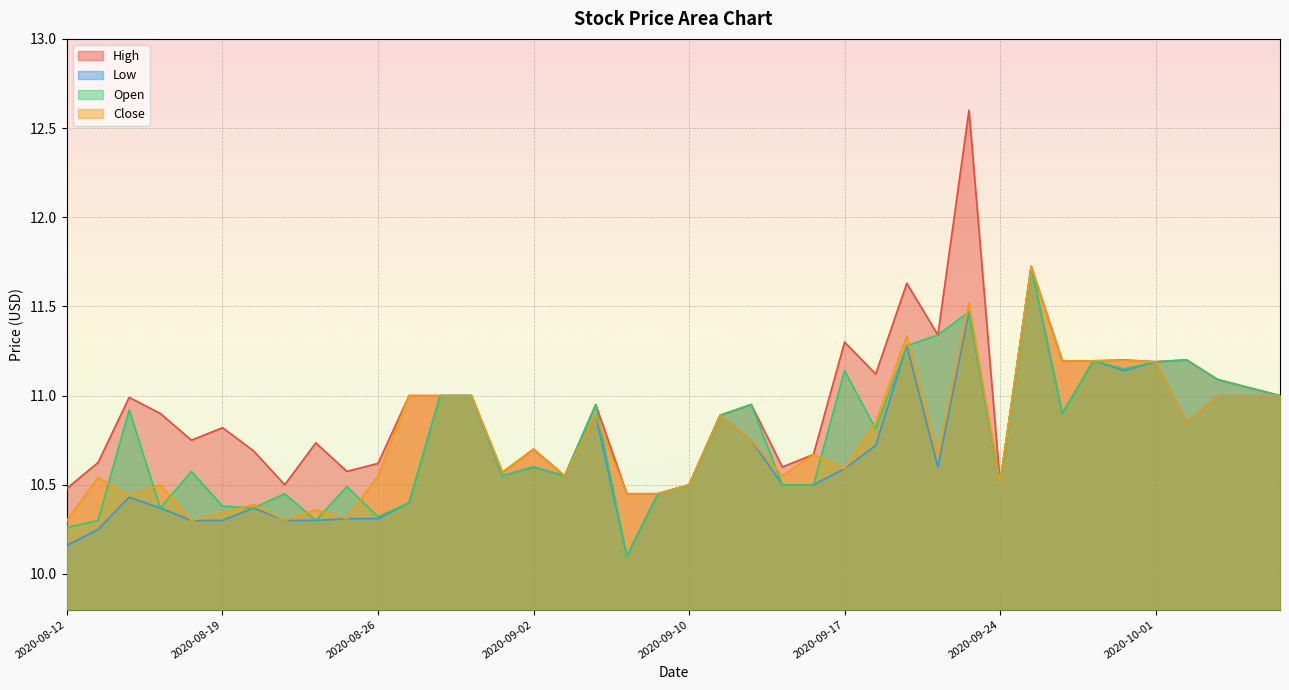

The High series shows 11.3 at 2020-09-17. True or false?

True